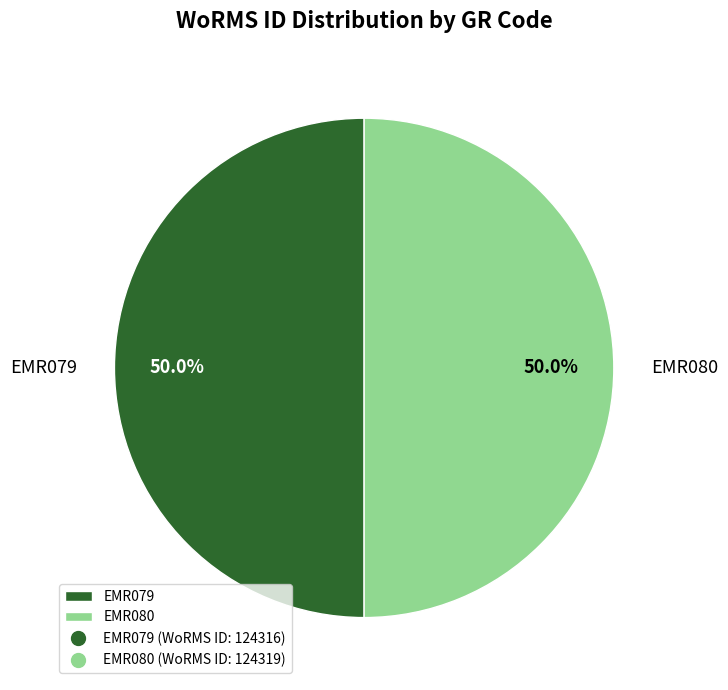

What is the ratio of the value at EMR080 to the value at EMR079?

1.0